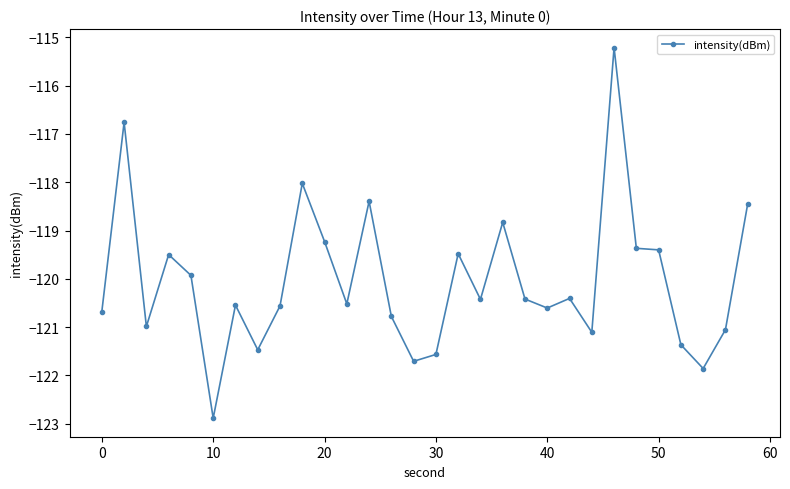

What is the sum of all values?

-3601.5